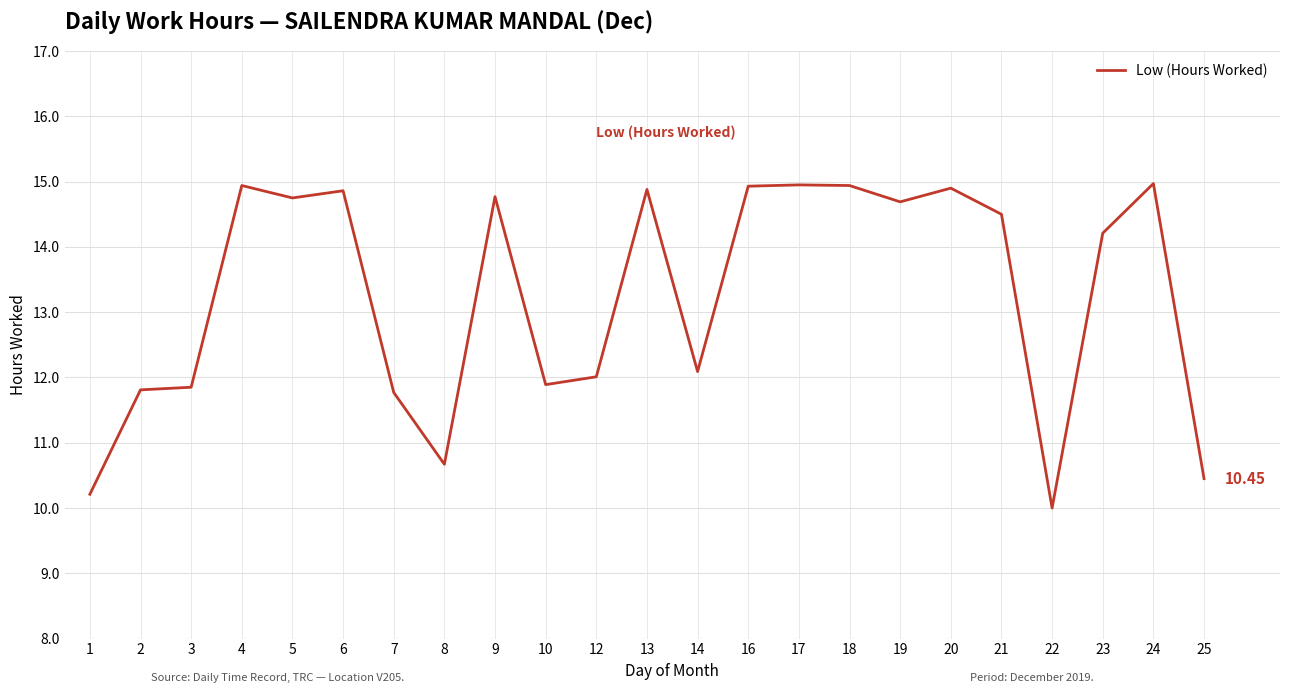

What is the ratio of the value at 13 to the value at 9?

1.0